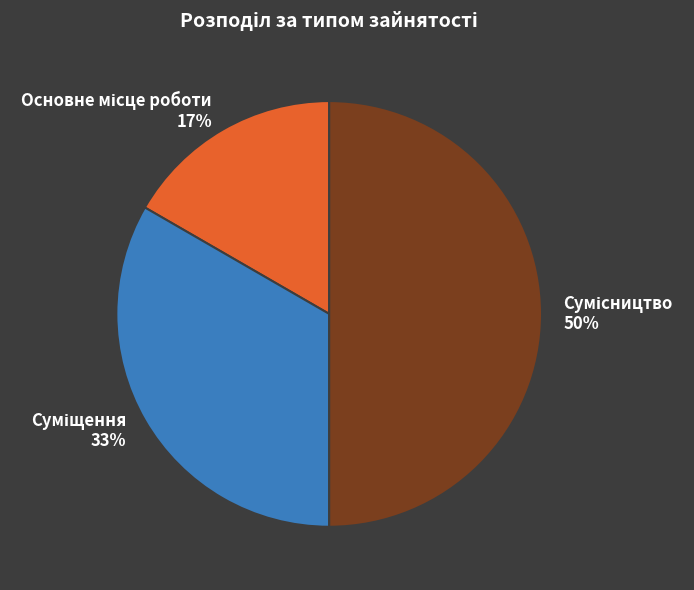

To the nearest percent, what is the average slice percentage?

33%